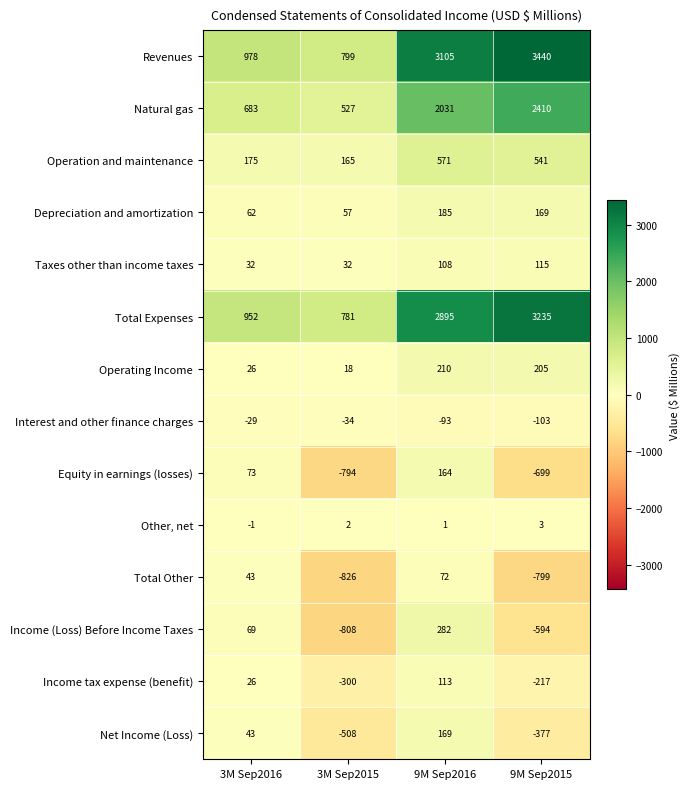

At which category is the sum across all series the highest?

9M Sep2016